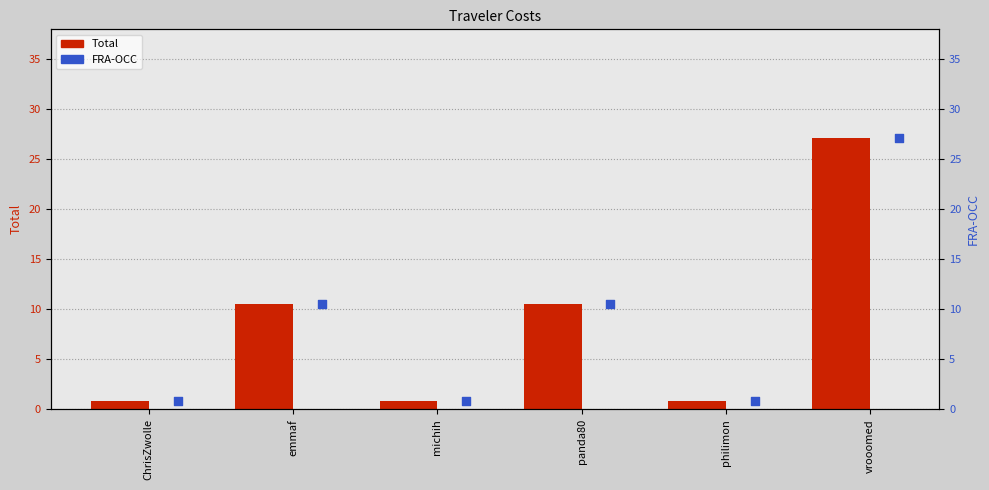

What are all the series names shown in the legend?

Total, FRA-OCC